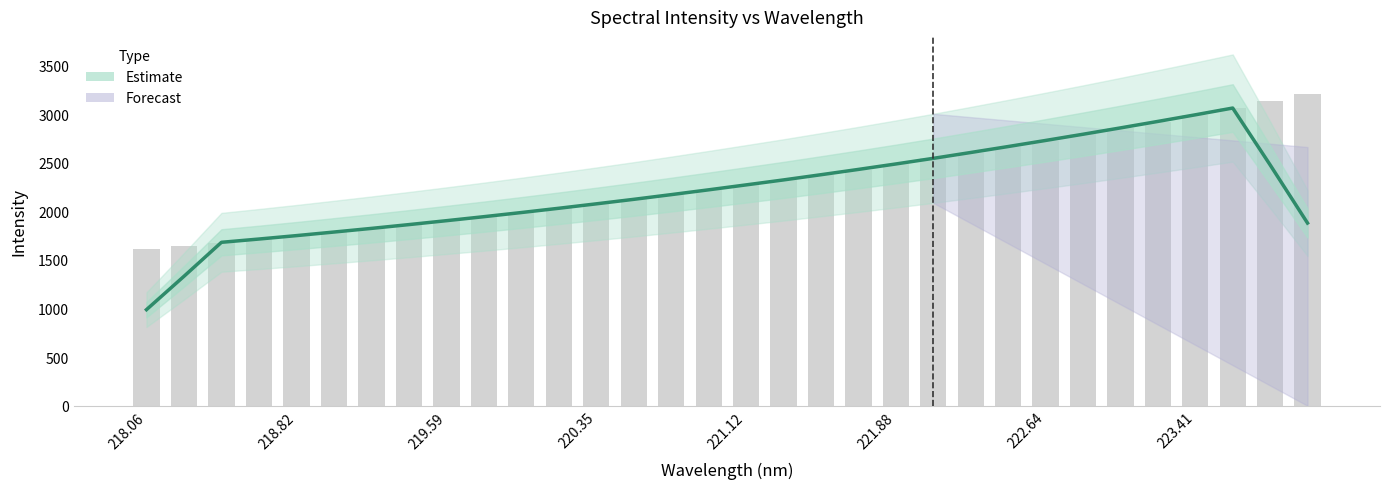

Count the number of values greater than 2220.

16